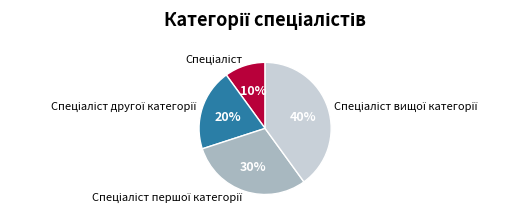

Does any single category account for the majority?

No